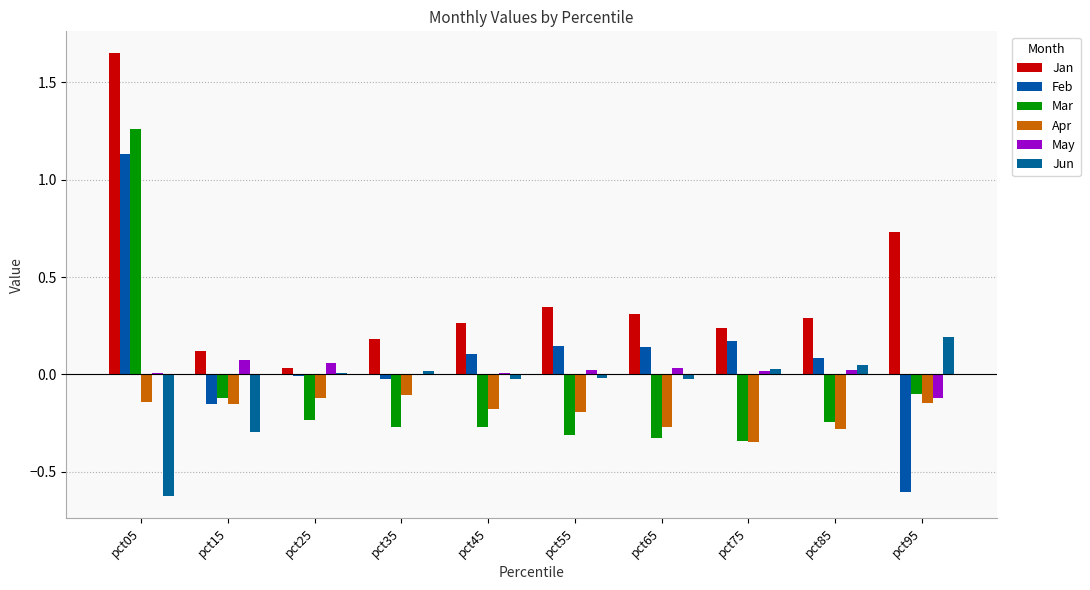

Are the bars horizontal?

No